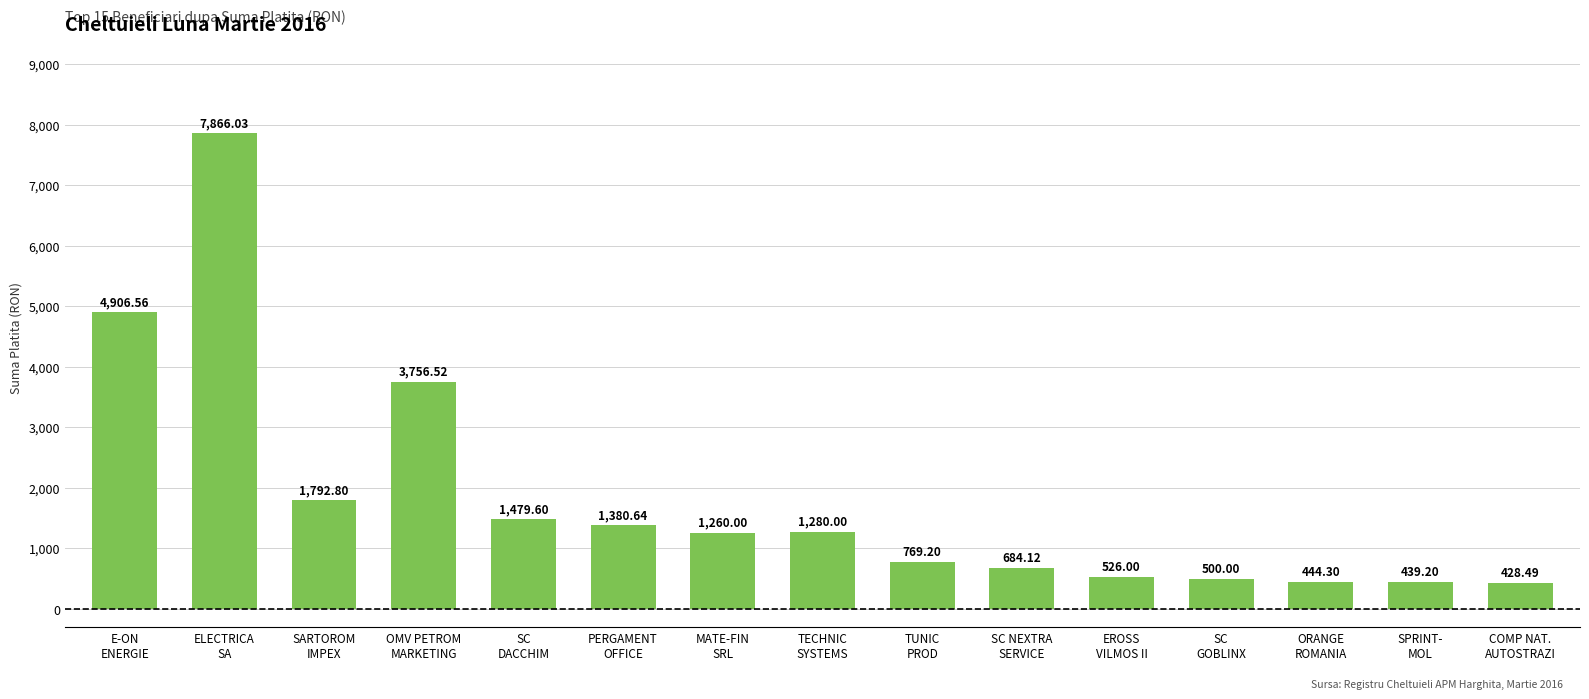

Reading left to right, what are all the values shown in this chart?

E-ON
ENERGIE=4906.6	ELECTRICA
SA=7866.0	SARTOROM
IMPEX=1792.8	OMV PETROM
MARKETING=3756.5	SC
DACCHIM=1479.6	PERGAMENT
OFFICE=1380.6	MATE-FIN
SRL=1260.0	TECHNIC
SYSTEMS=1280.0	TUNIC
PROD=769.2	SC NEXTRA
SERVICE=684.1	EROSS
VILMOS II=526.0	SC
GOBLINX=500.0	ORANGE
ROMANIA=444.3	SPRINT-
MOL=439.2	COMP NAT.
AUTOSTRAZI=428.5